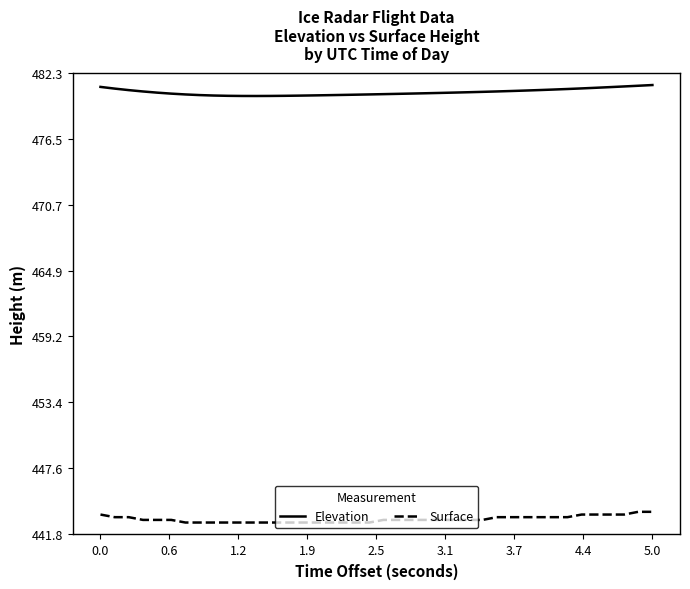

What is the difference between the maximum and minimum values in the Surface series?

0.9